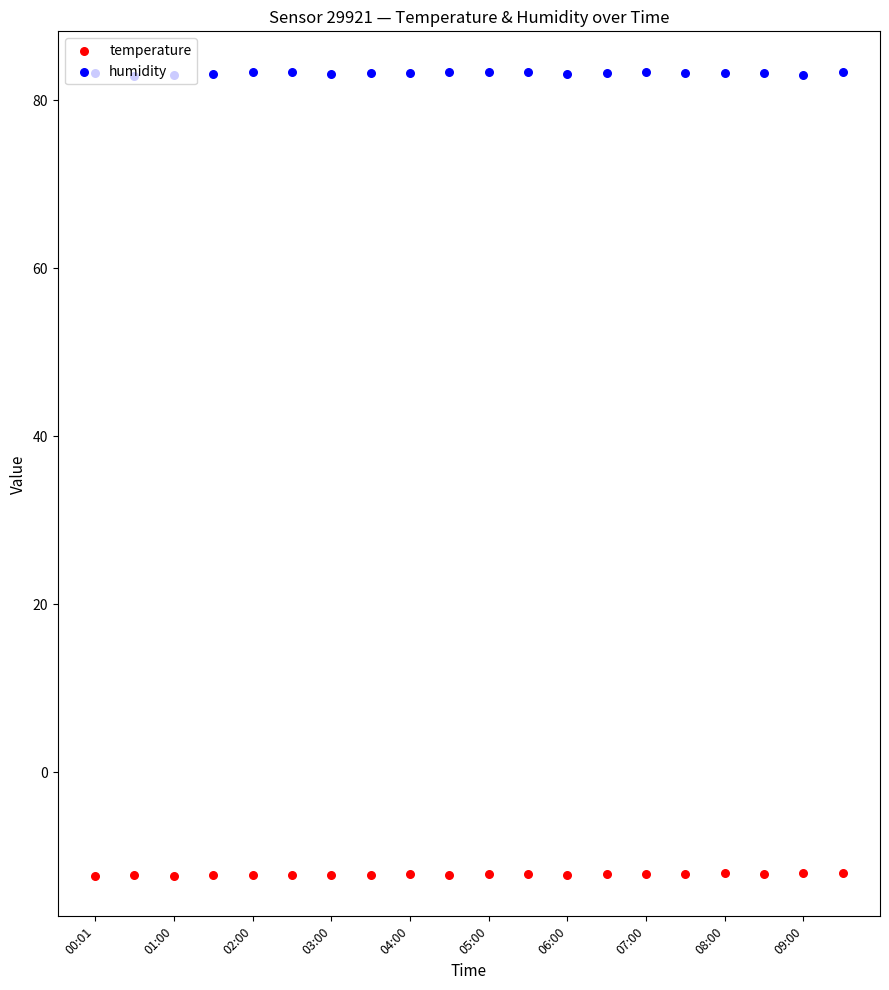

What are all the series names shown in the legend?

temperature, humidity